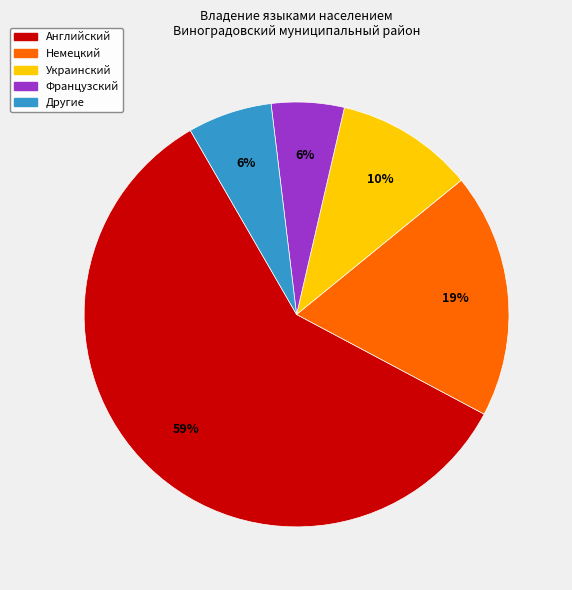

The Английский slice represents 59% of the pie. True or false?

True